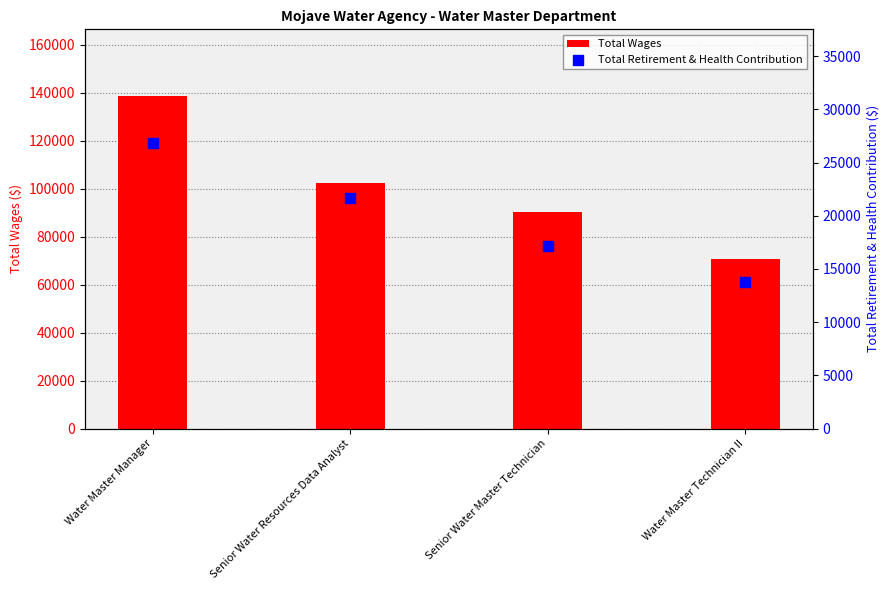

Which series contains the highest Y value?

Total Wages